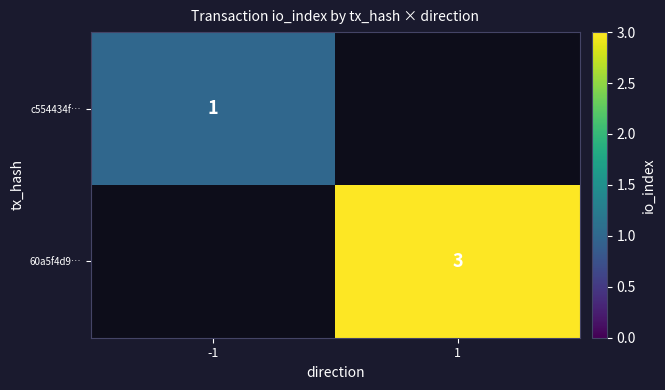

Is it true that 60a5f4d9… equals 5 at 1?

False